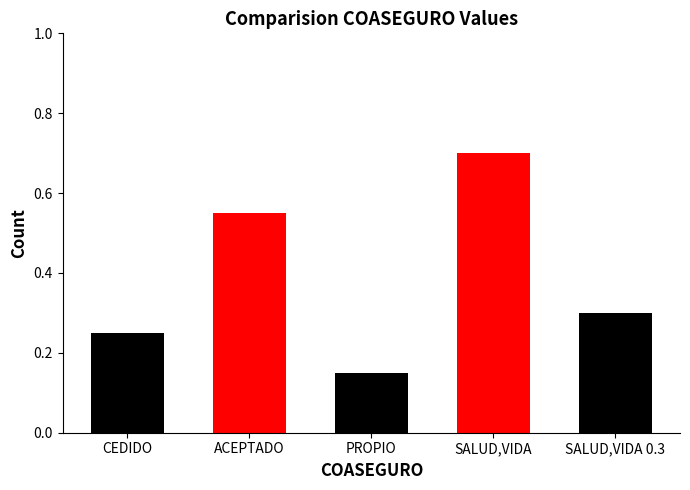

Does the chart contain stacked bars?

No